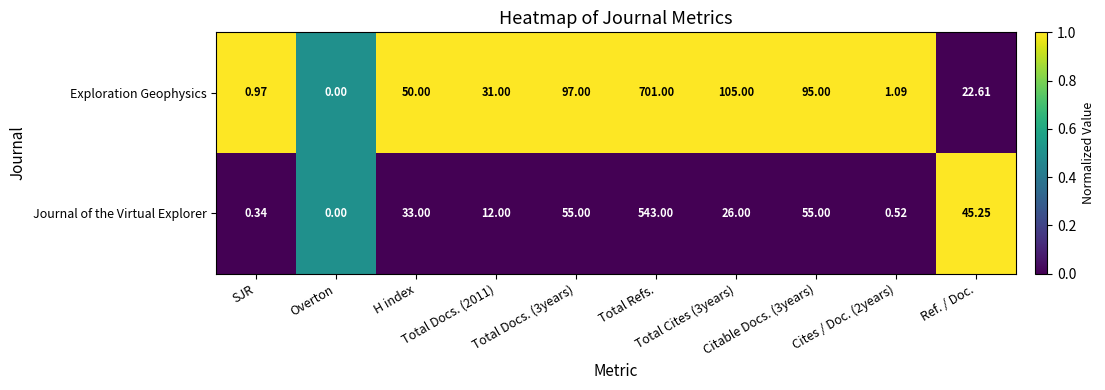

Rank the series by their average value, from lowest to highest.

Journal of the Virtual Explorer, Exploration Geophysics